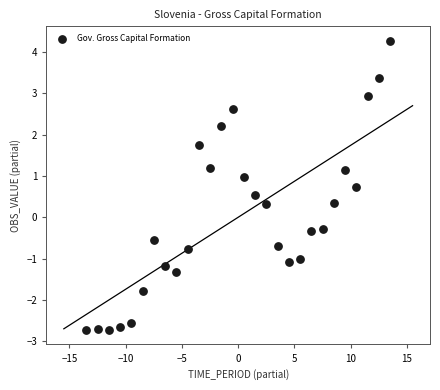

What is the range of Y values (max minus min)?

7.0